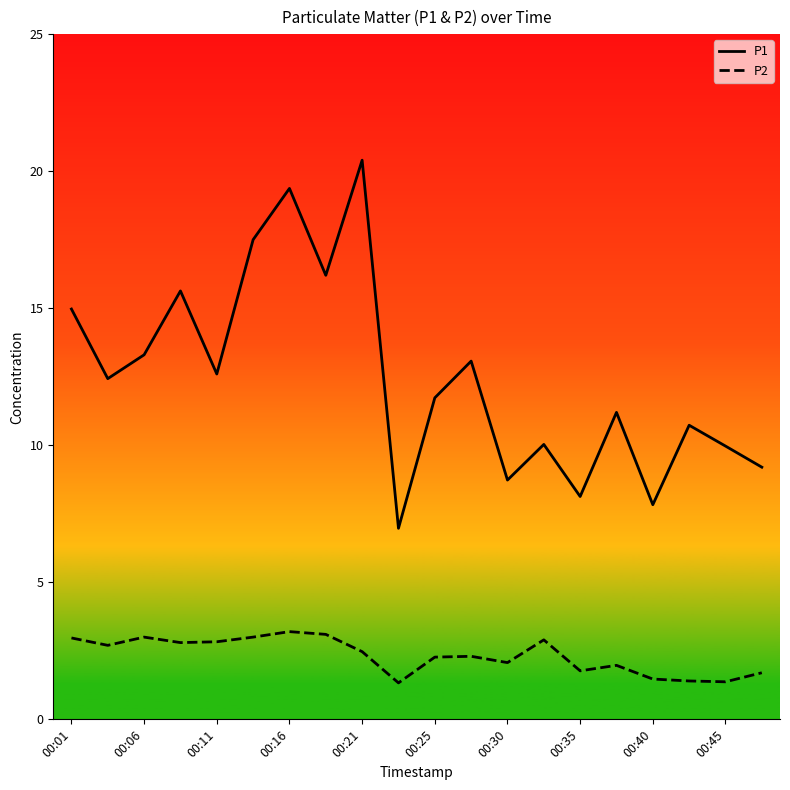

Which series has the largest total across all categories?

P1